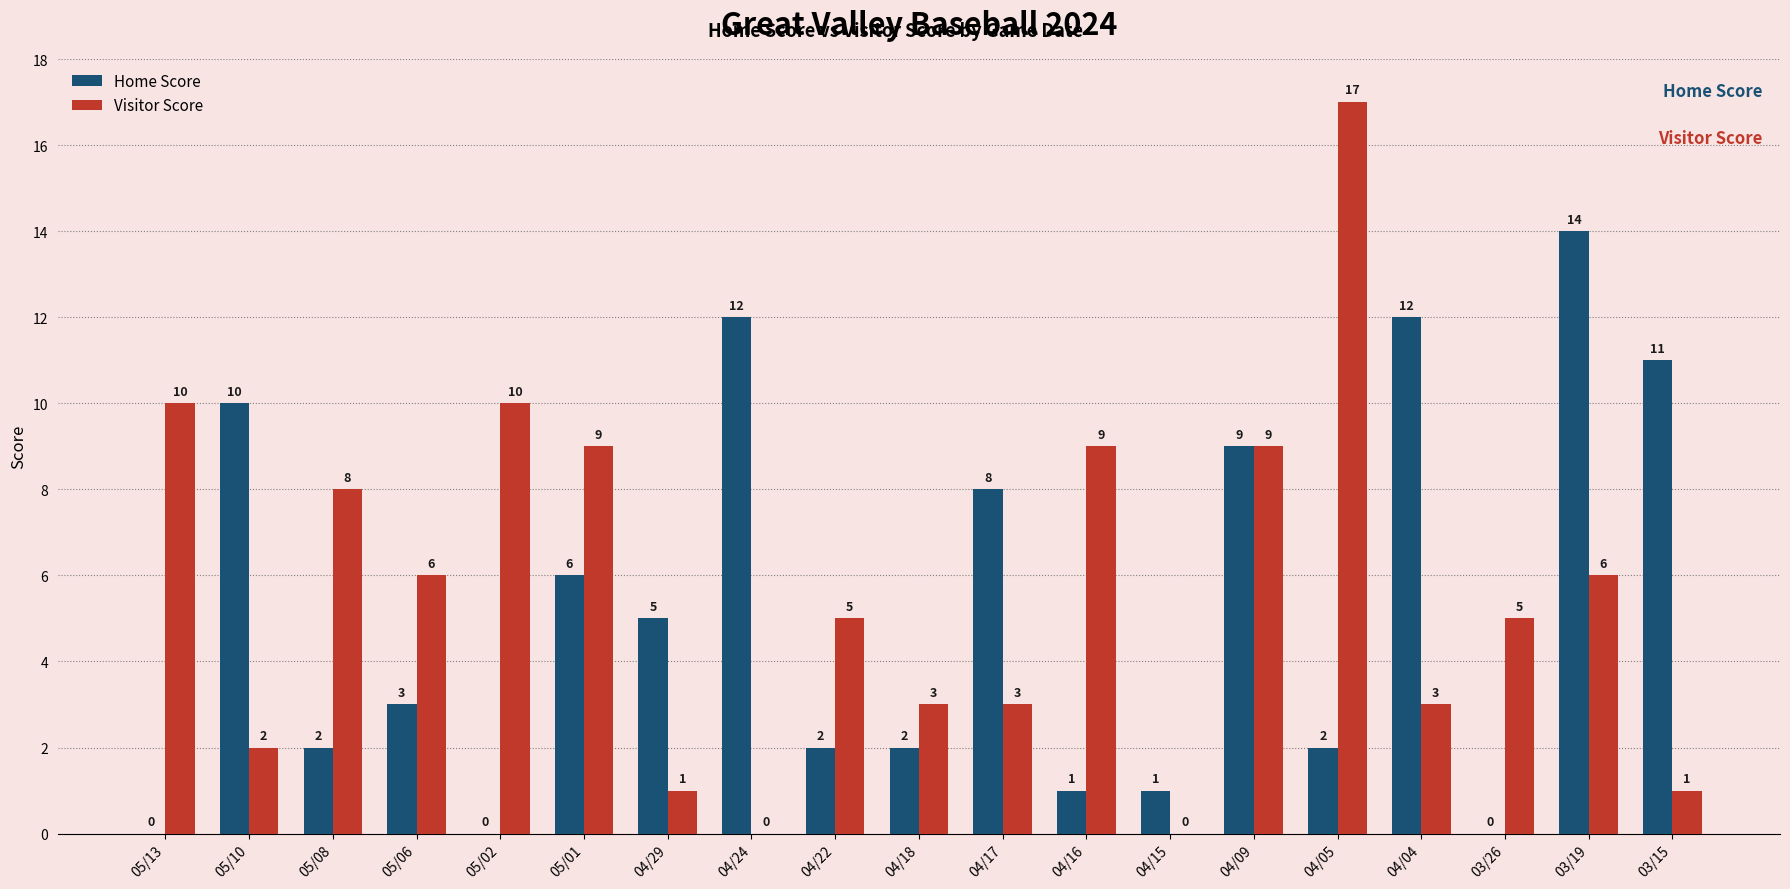

Which category has the highest value in the Home Score series?

03/19